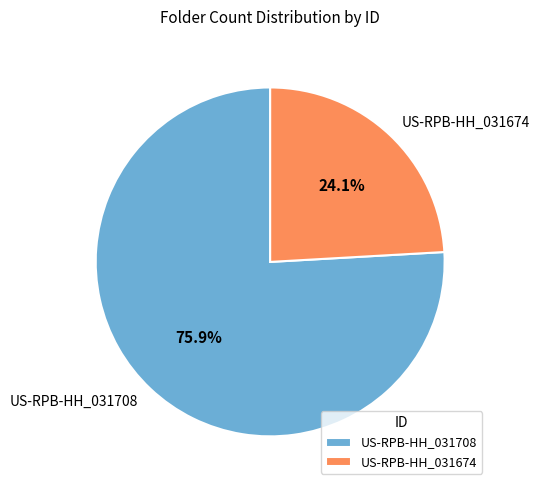

How many slices are in this pie chart?

2